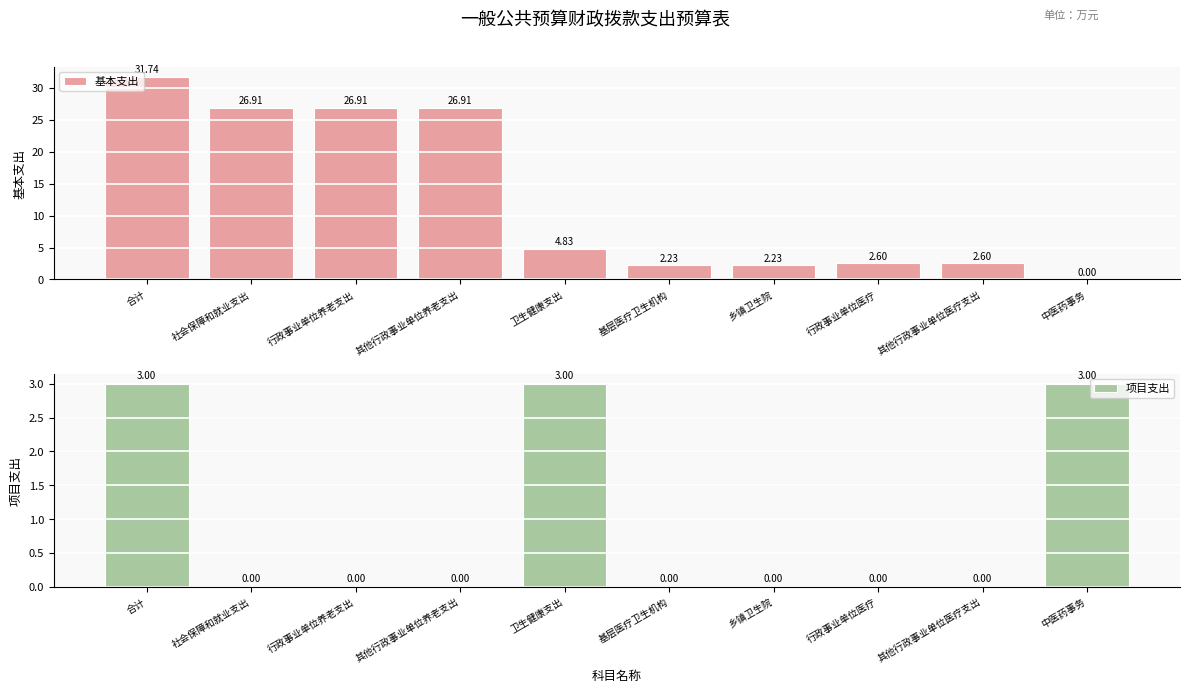

Reading right to left, list all the values displayed in this chart.

基本支出: 0.0	2.6	2.6	2.2	2.2	4.8	26.9	26.9	26.9	31.7
项目支出: 3.0	0.0	0.0	0.0	0.0	3.0	0.0	0.0	0.0	3.0